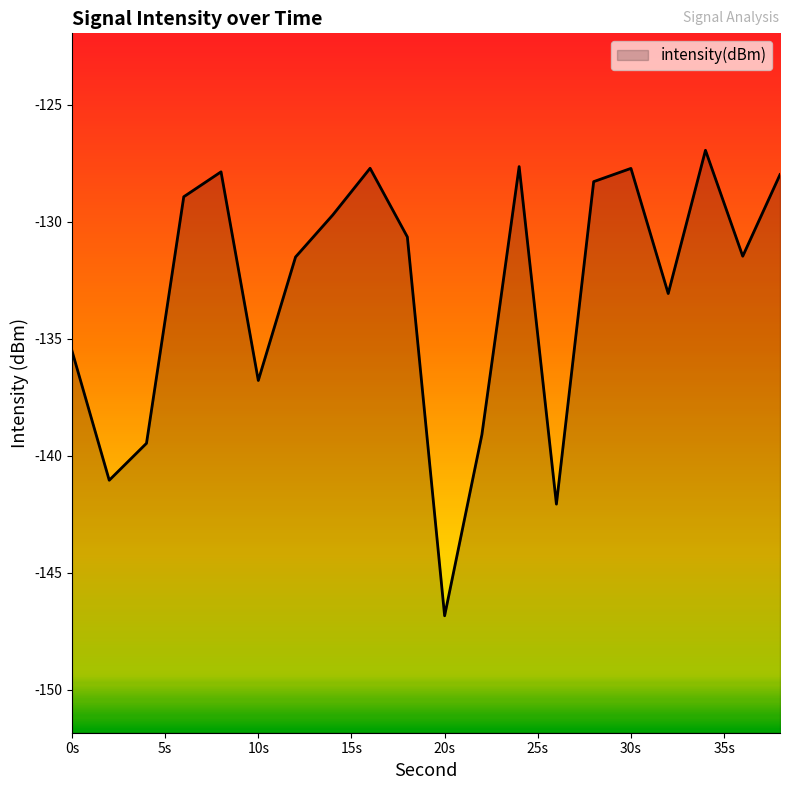

The value at 22 is -139.1. True or false?

True